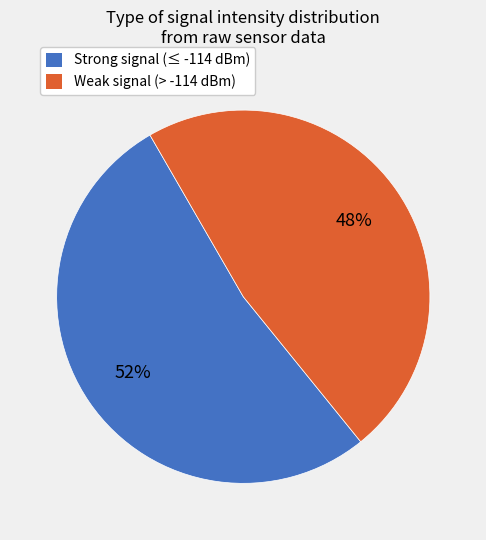

To the nearest percent, what is the average slice percentage?

50%